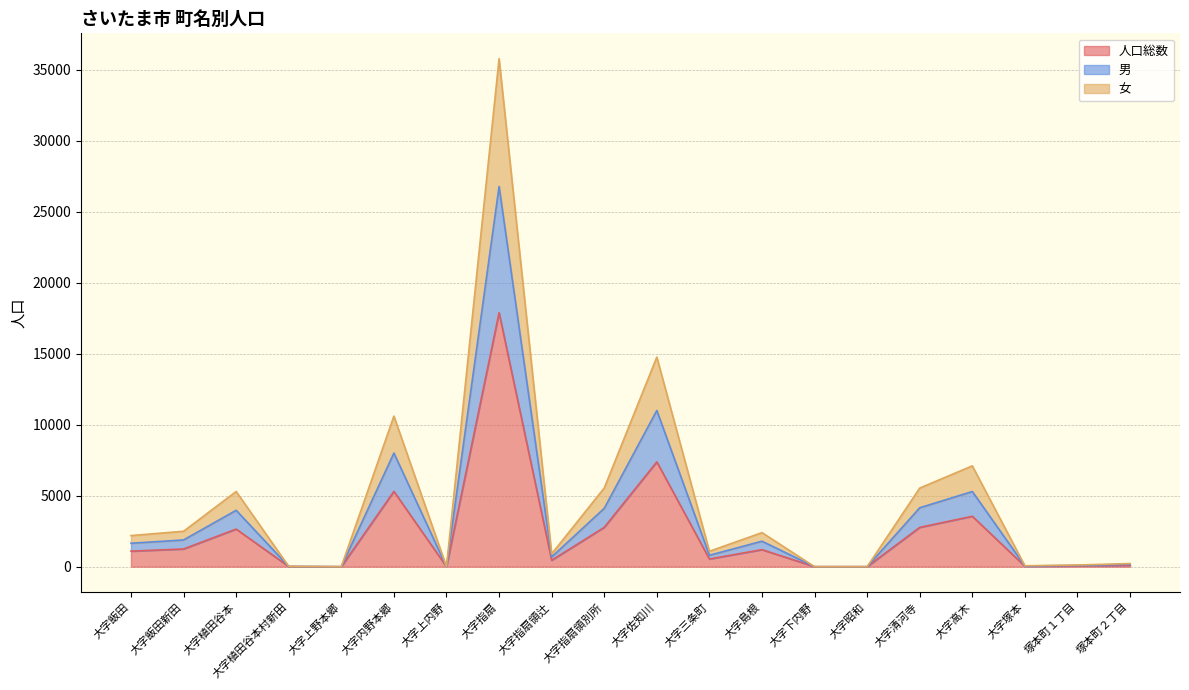

What is the maximum value shown in the chart?

35788